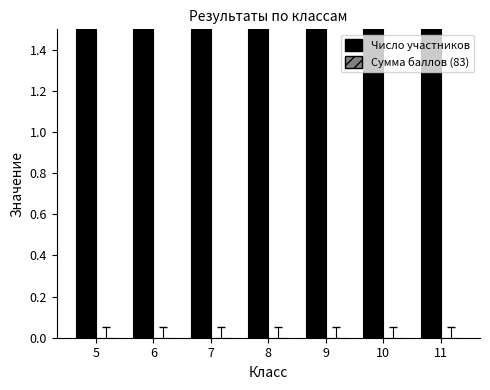

How many groups of bars are there?

7